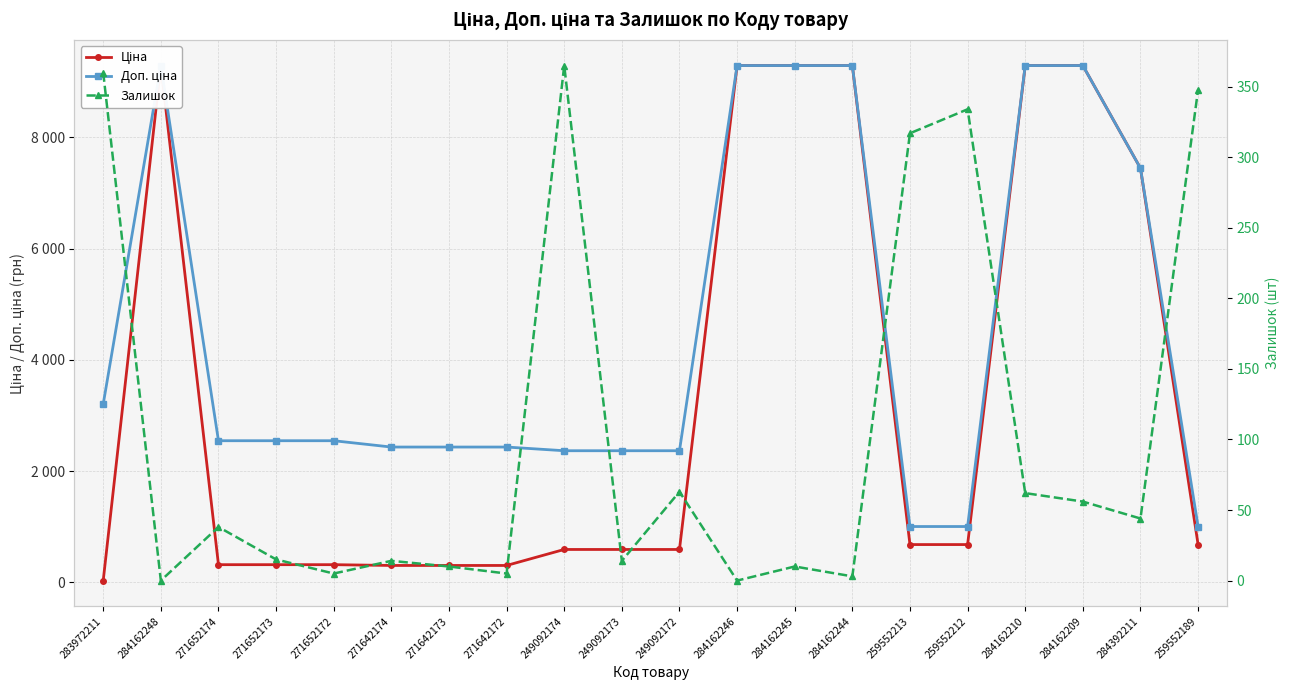

What is the sum of the Залишок values at 284392211 and 284162210?

106.0